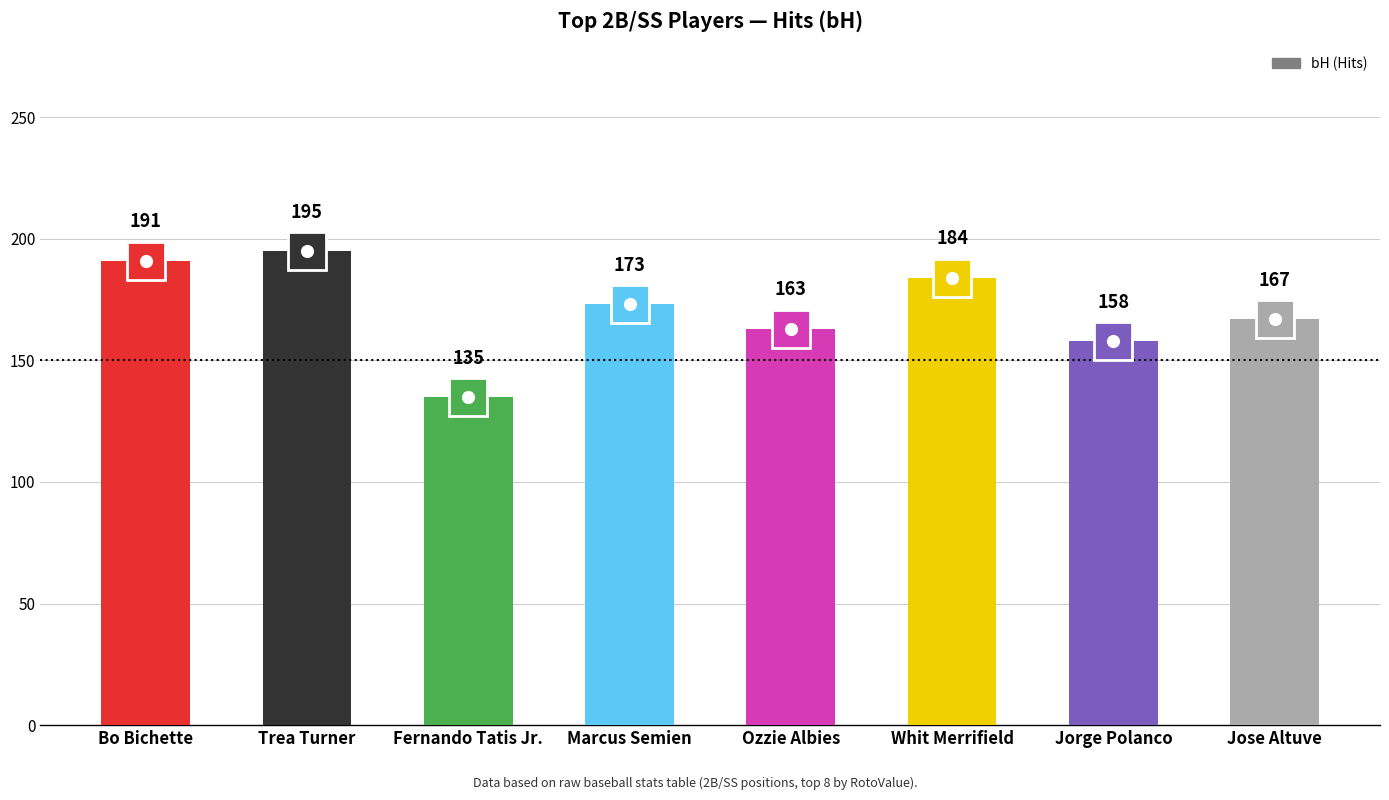

Are the bars horizontal?

No